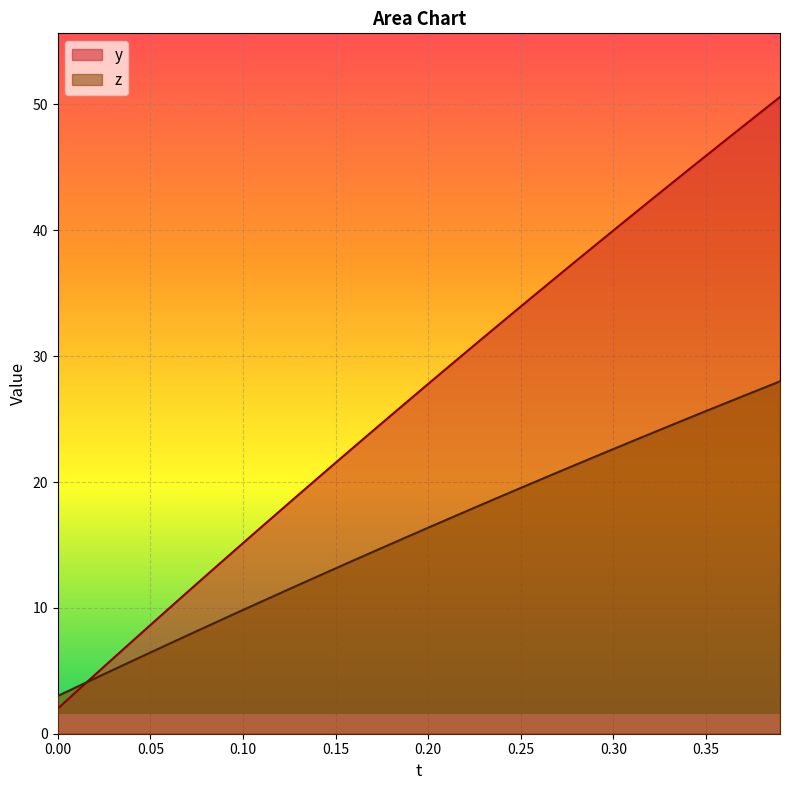

Which series ends up on top after the final intersection of y and z?

y